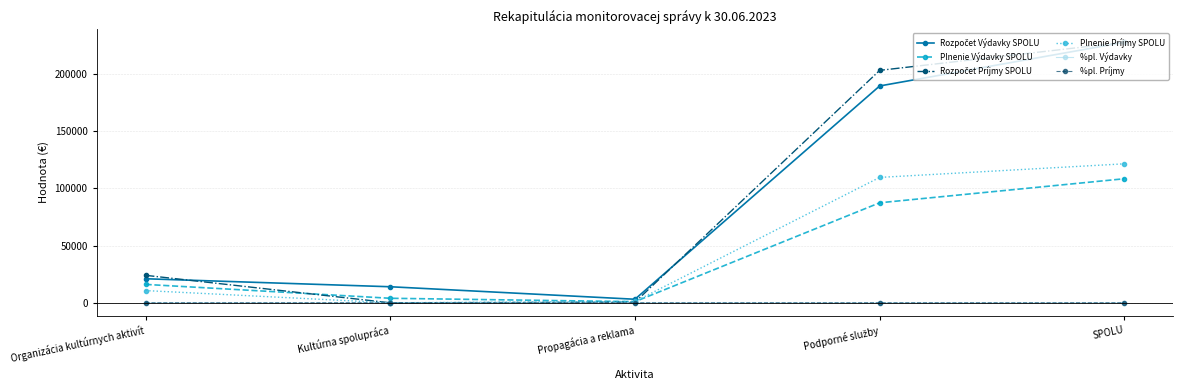

True or false: %pl. Výdavky has more than 2 points higher than both neighbors.

False